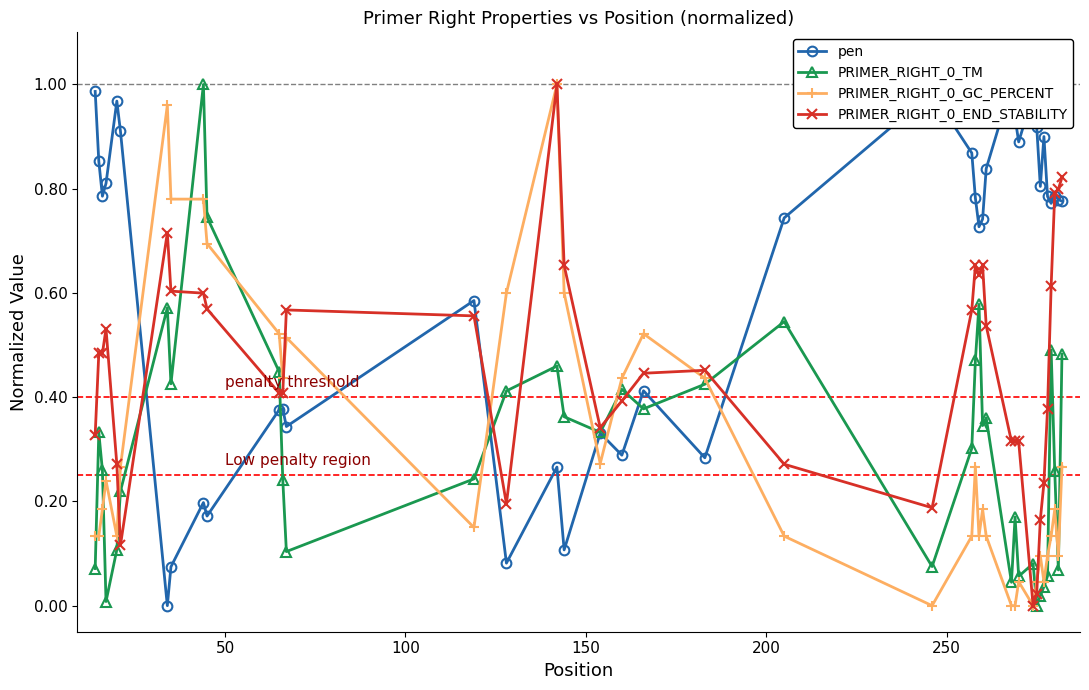

True or false: PRIMER_RIGHT_0_GC_PERCENT has more than 0 points higher than both neighbors.

True